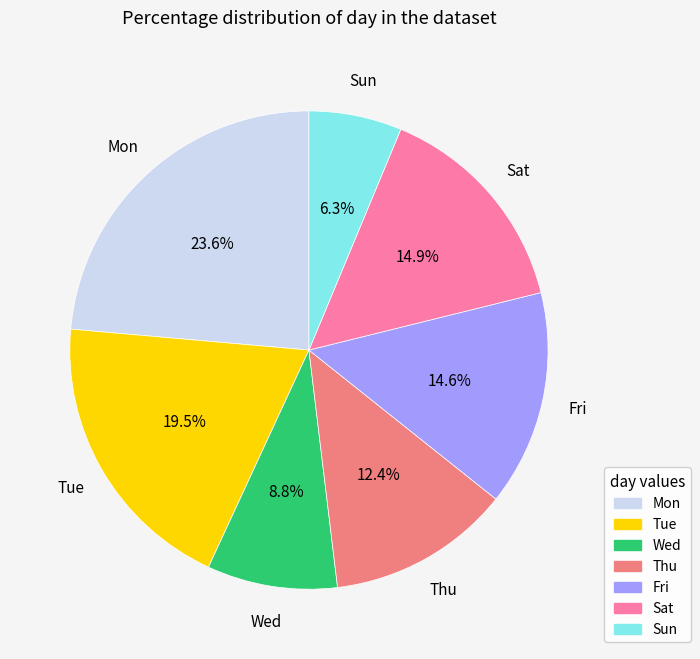

What is the largest slice in the pie chart?

Mon